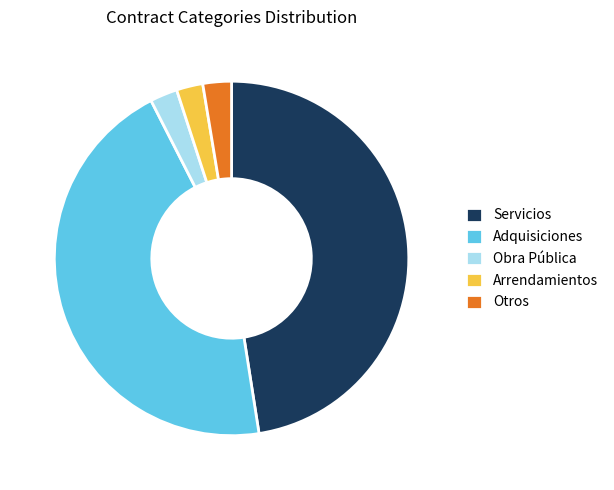

Is Adquisiciones the majority of the pie?

No